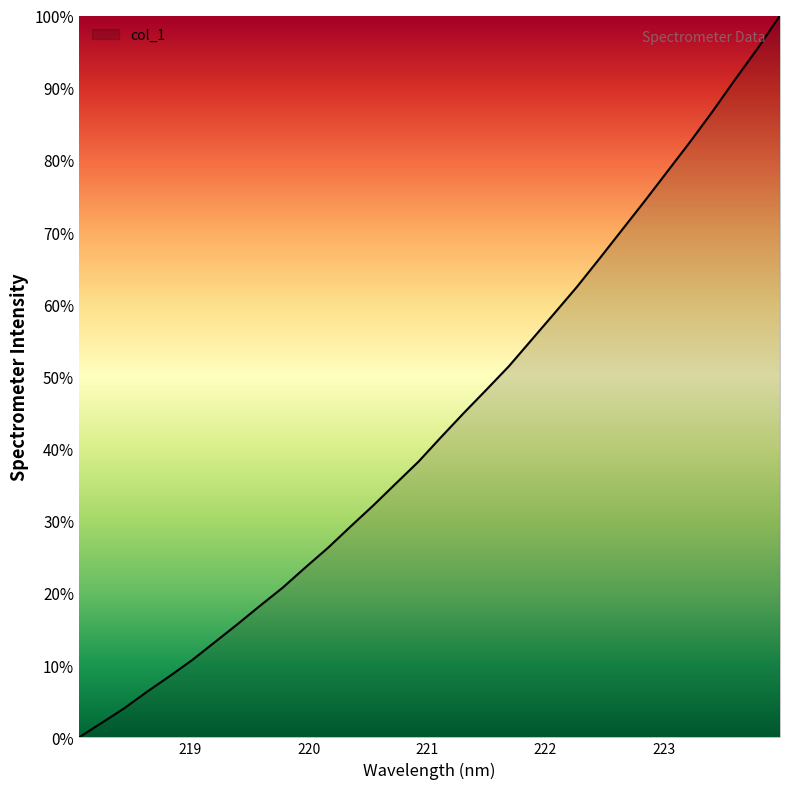

True or false: there are more than 0 points higher than both neighbors.

False